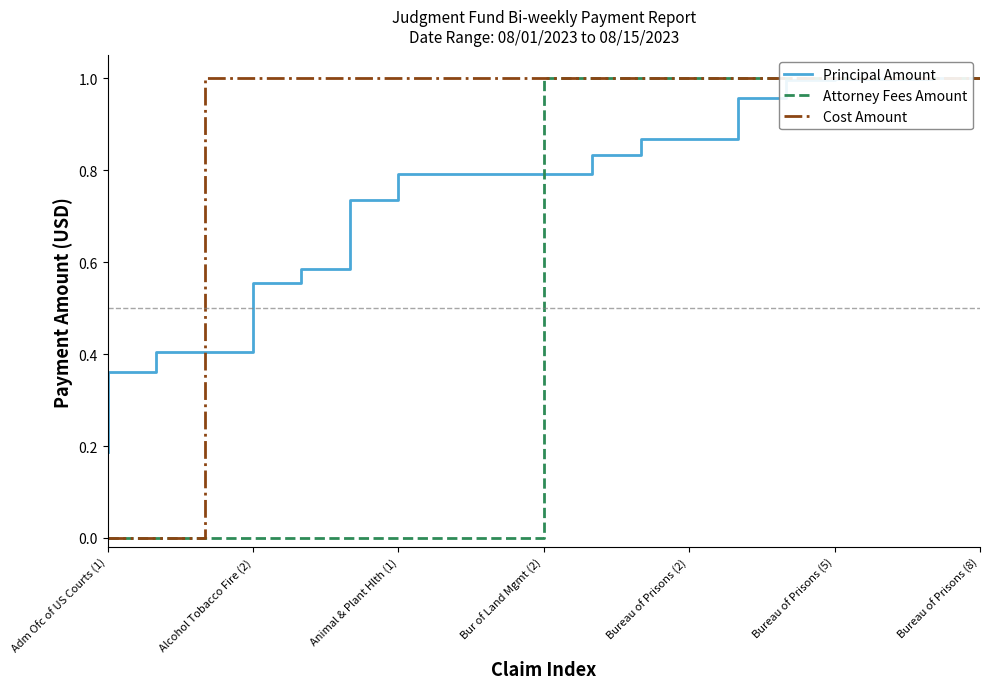

The Principal Amount series shows 1.4 at Bur of Land Mgmt (2). True or false?

False